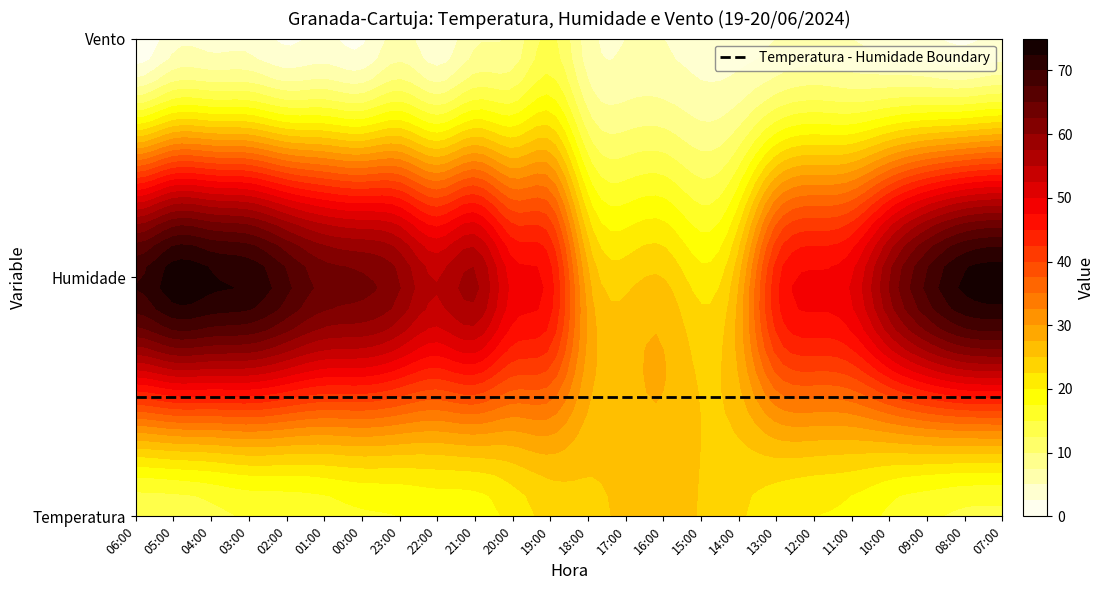

Which series has the largest total across all categories?

Humidade